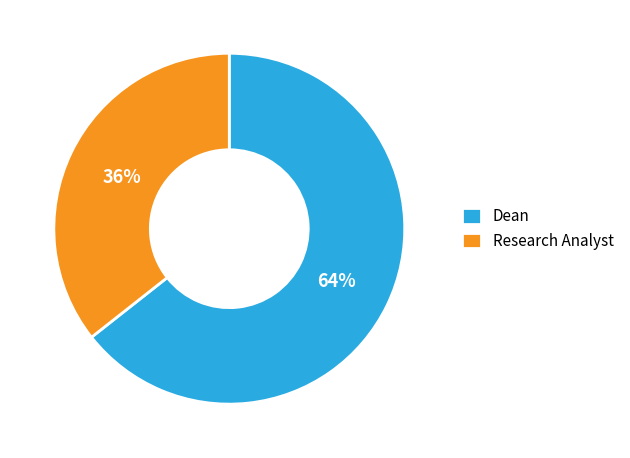

What percentage is the Research Analyst slice, to the nearest percent?

36%